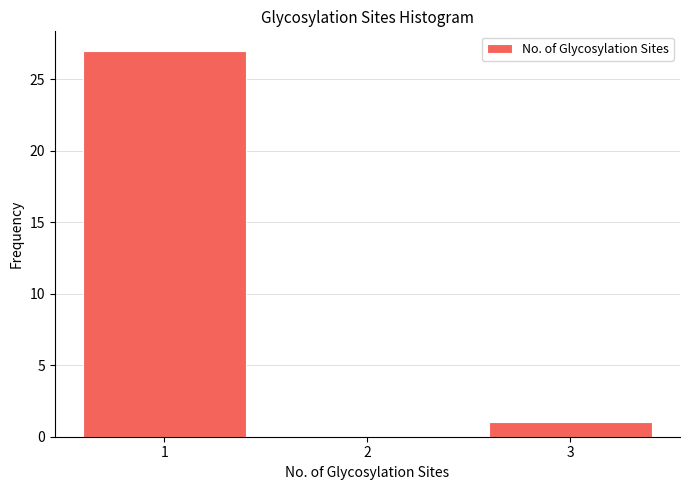

Reading right to left, extract all data points from this chart.

3=1	2=0	1=27